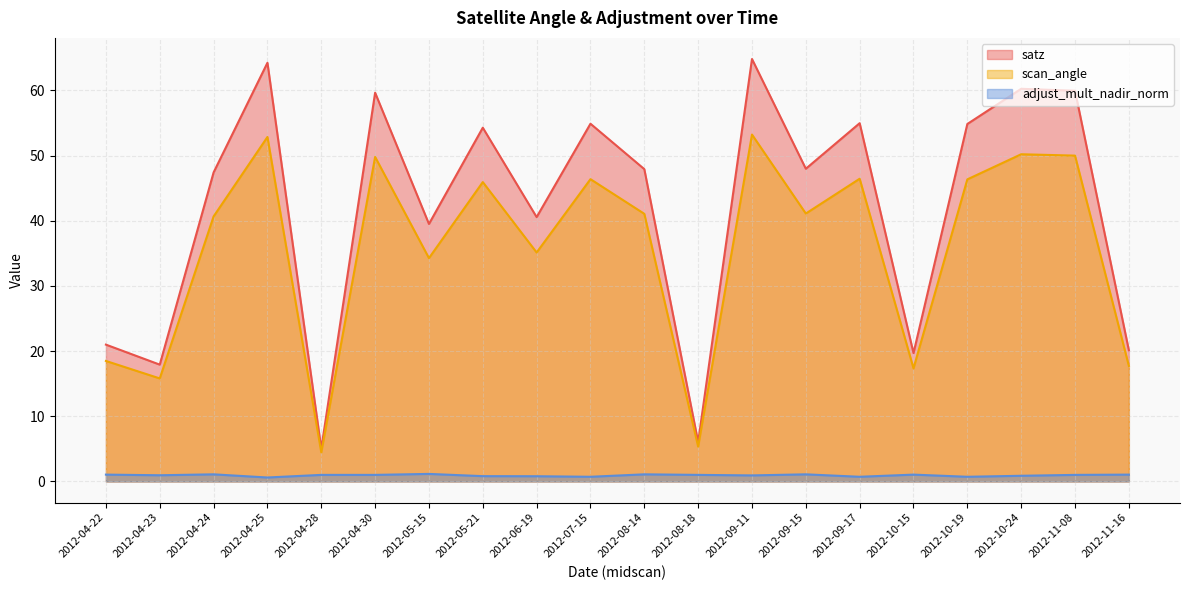

At which label is scan_angle closest to 28?

2012-05-15